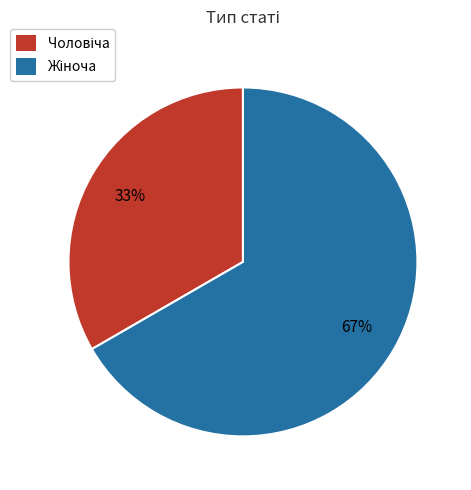

Count the number of slices in the pie.

2